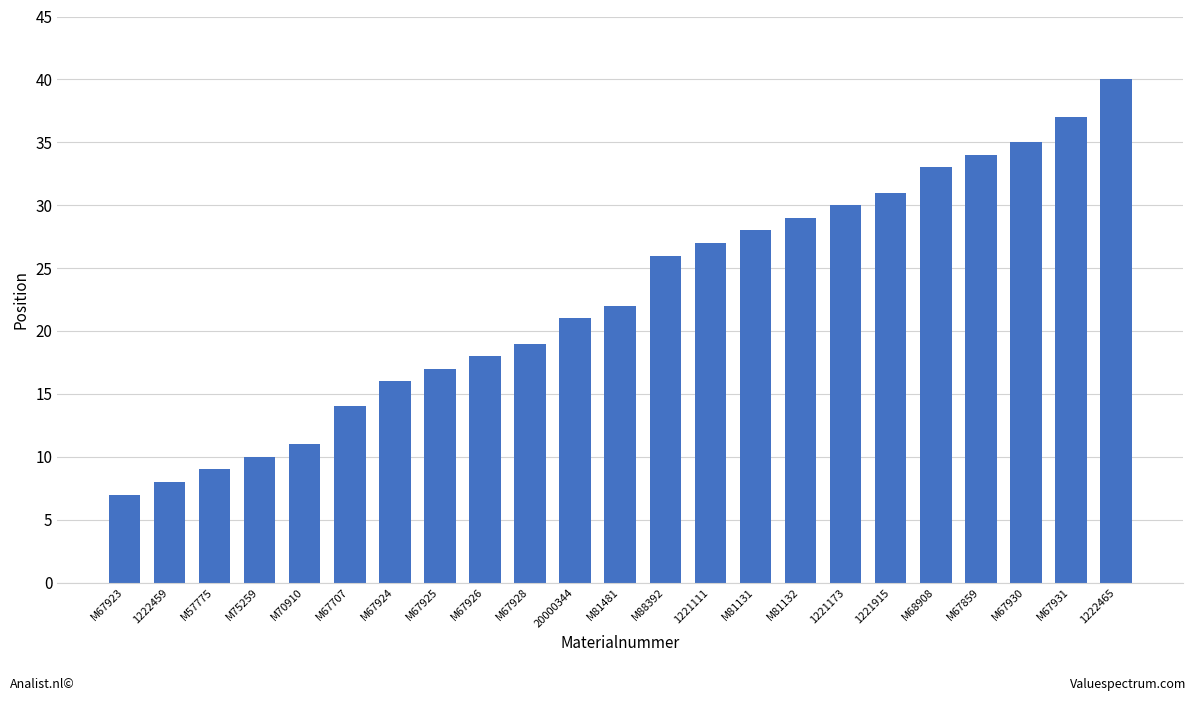

Is it true that the value at M67859 is 20?

False